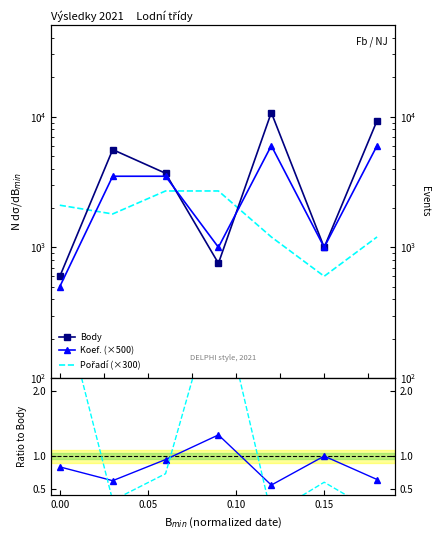

Is it true that Body equals 15673.6 at 6?

False